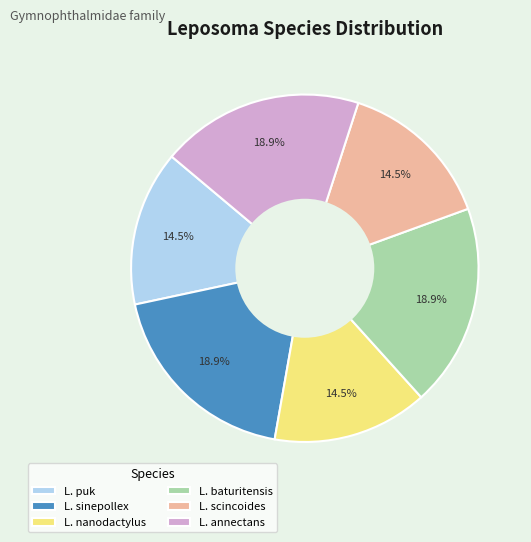

How much of the chart is everything except L. annectans?

81.1%